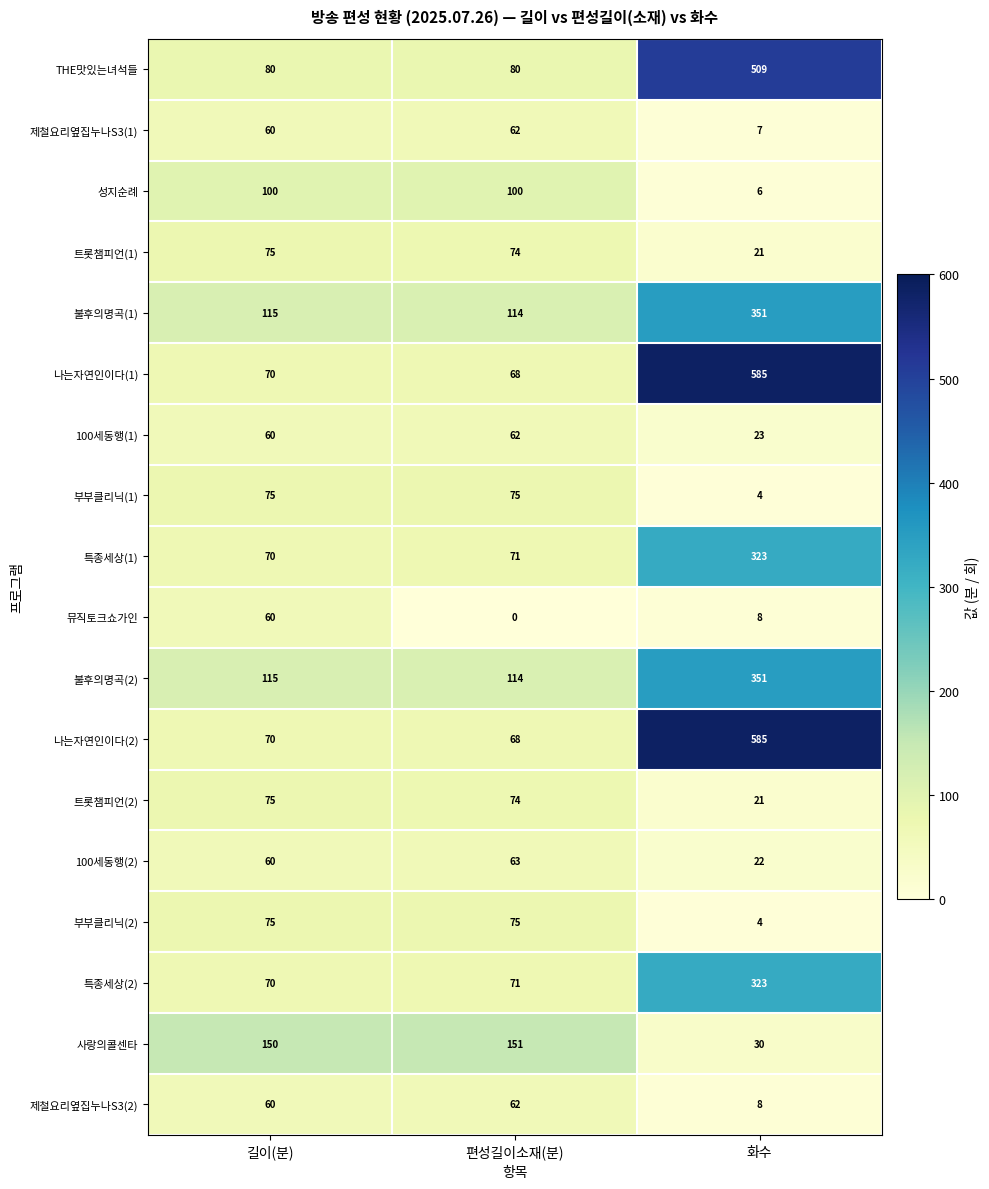

What is the sum of all 트롯챔피언(1) values?

170